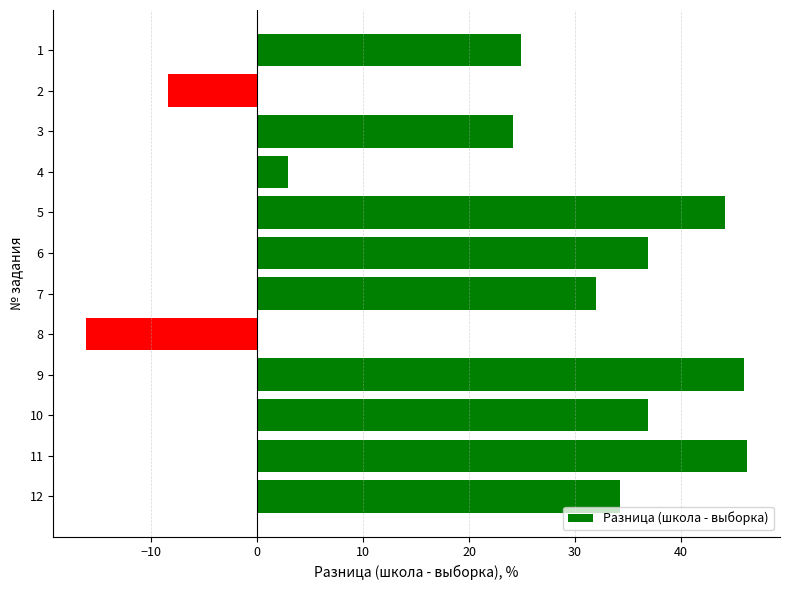

True or false: the data shows 1.2 at 10.

False